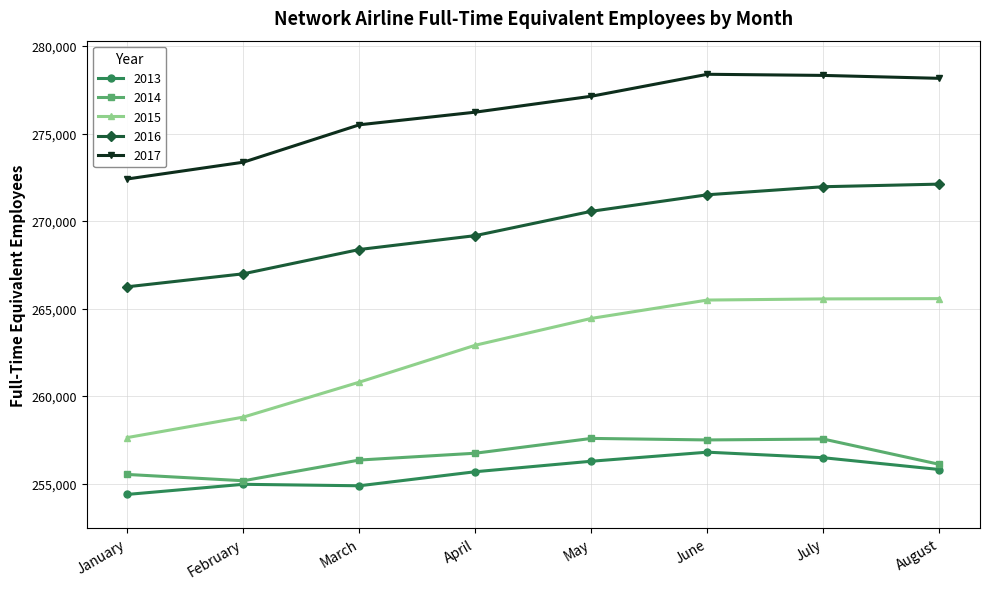

Which series has the largest total across all categories?

2017